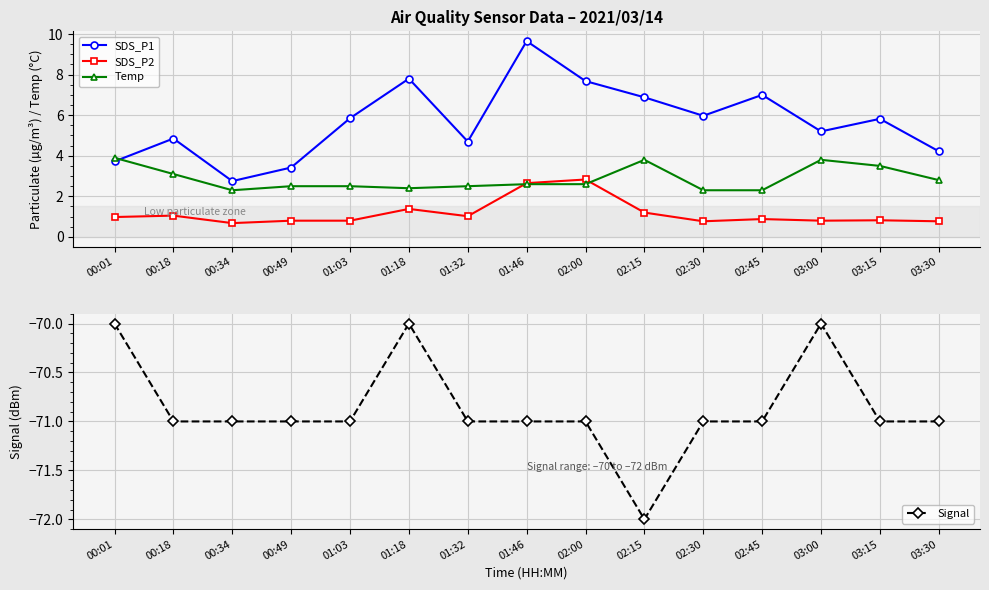

Reading right to left, list all the values displayed in this chart.

SDS_P1: 03:30=4.2	03:15=5.8	03:00=5.2	02:45=7.0	02:30=6.0	02:15=6.9	02:00=7.7	01:46=9.7	01:32=4.7	01:18=7.8	01:03=5.8	00:49=3.4	00:34=2.8	00:18=4.8	00:01=3.7
SDS_P2: 03:30=0.8	03:15=0.8	03:00=0.8	02:45=0.9	02:30=0.8	02:15=1.2	02:00=2.8	01:46=2.6	01:32=1.0	01:18=1.4	01:03=0.8	00:49=0.8	00:34=0.7	00:18=1.1	00:01=1.0
Temp: 03:30=2.8	03:15=3.5	03:00=3.8	02:45=2.3	02:30=2.3	02:15=3.8	02:00=2.6	01:46=2.6	01:32=2.5	01:18=2.4	01:03=2.5	00:49=2.5	00:34=2.3	00:18=3.1	00:01=3.9
Signal: 03:30=-71.0	03:15=-71.0	03:00=-70.0	02:45=-71.0	02:30=-71.0	02:15=-72.0	02:00=-71.0	01:46=-71.0	01:32=-71.0	01:18=-70.0	01:03=-71.0	00:49=-71.0	00:34=-71.0	00:18=-71.0	00:01=-70.0